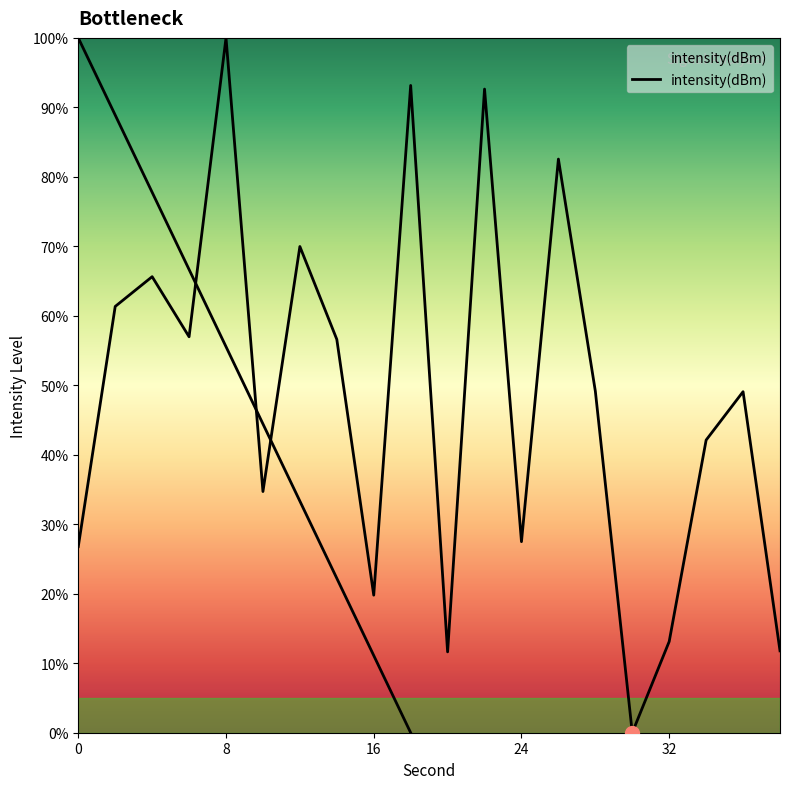

Reading left to right, what are all the values shown in this chart?

26.8	61.3	65.6	57.0	100.0	34.7	70.0	56.6	19.8	93.2	11.6	92.6	27.5	82.6	49.2	0.0	13.1	42.1	49.1	11.8